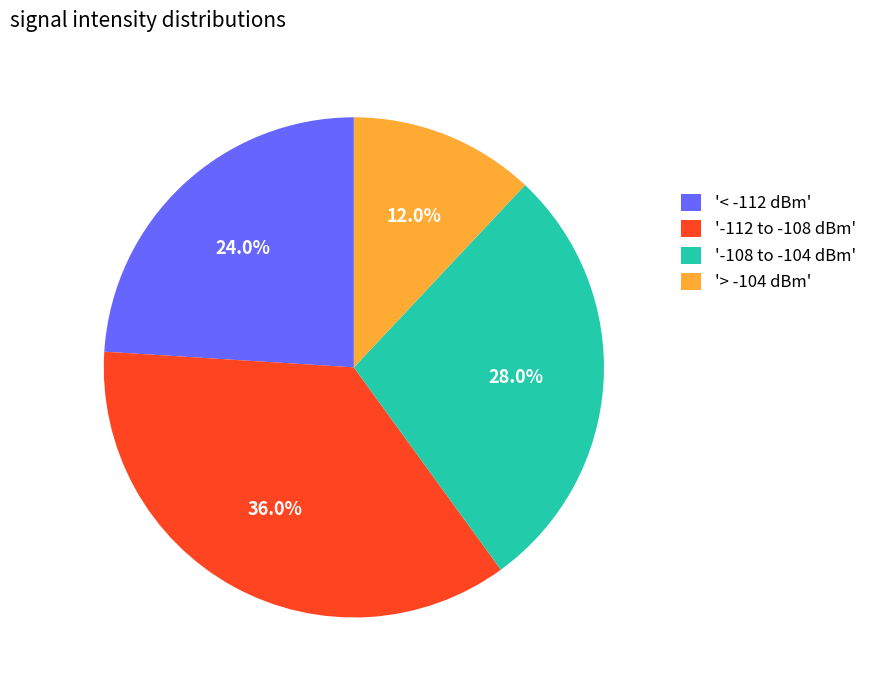

What is the ratio of the value at '> -104 dBm' to the value at '-108 to -104 dBm'?

0.4